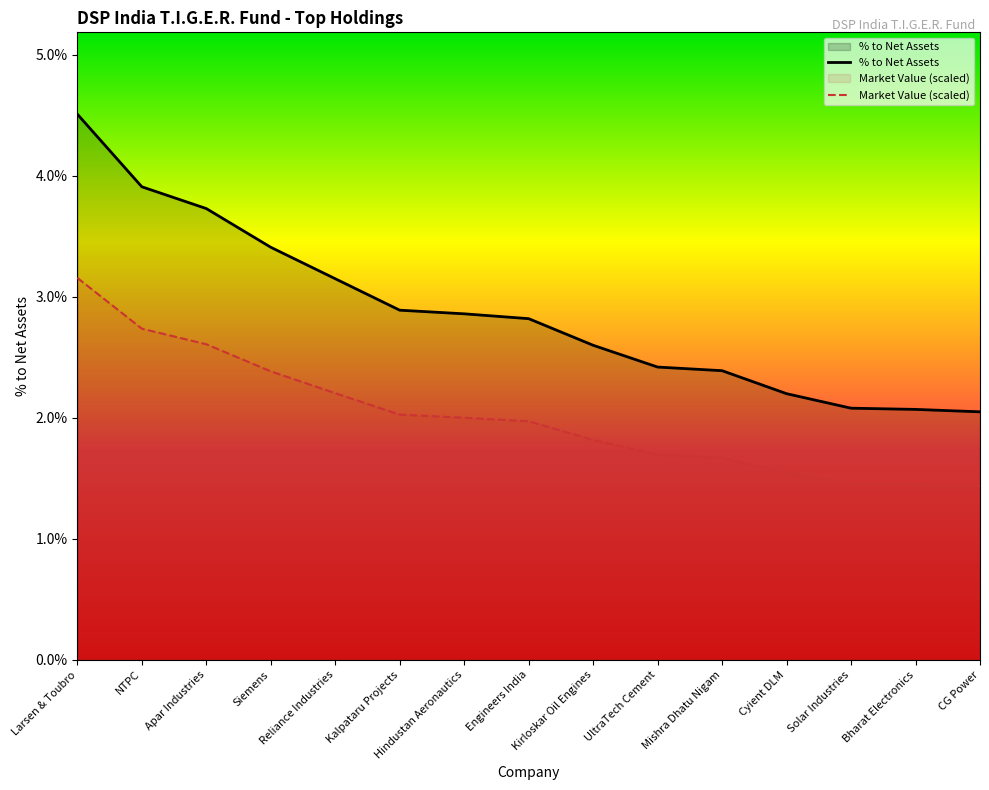

What are all the series names shown in the legend?

% to Net Assets, Market Value (scaled)